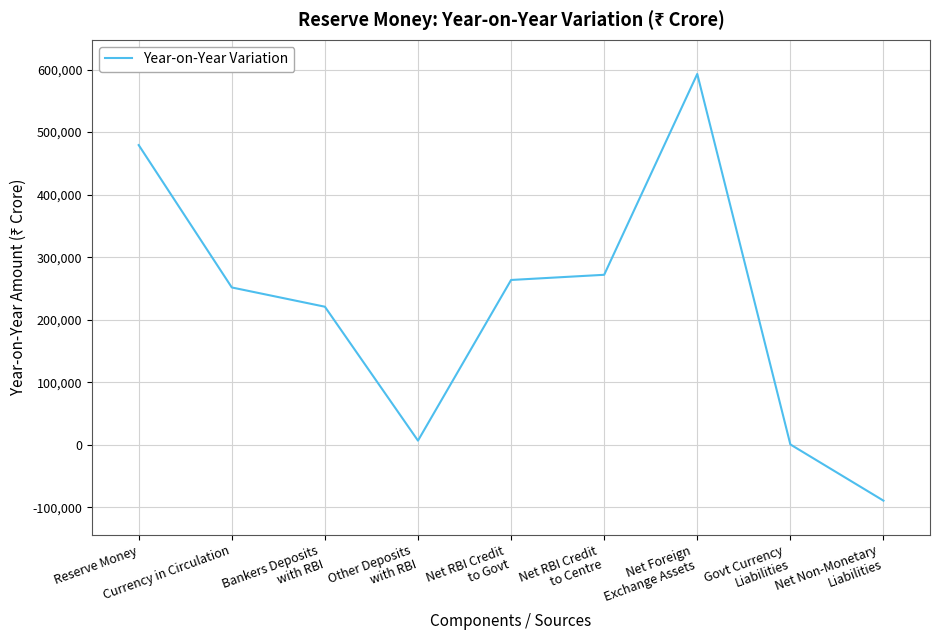

Reading left to right, transcribe all the data shown in this chart.

Reserve Money=479294	Currency in Circulation=251653	Bankers Deposits
with RBI=220866	Other Deposits
with RBI=6775	Net RBI Credit
to Govt=263623	Net RBI Credit
to Centre=271908	Net Foreign
Exchange Assets=592963	Govt Currency
Liabilities=673	Net Non-Monetary
Liabilities=-89170